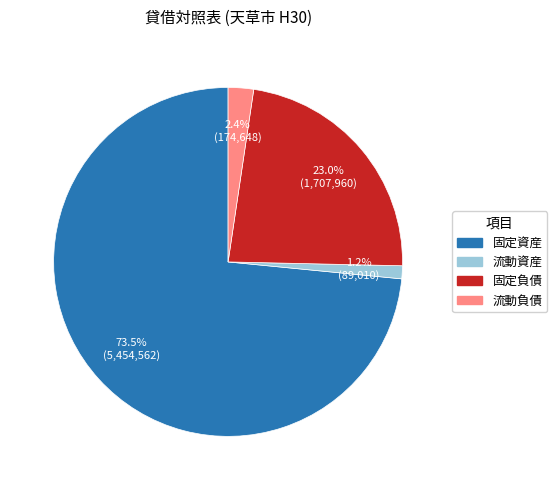

Is there a majority slice in this chart?

Yes